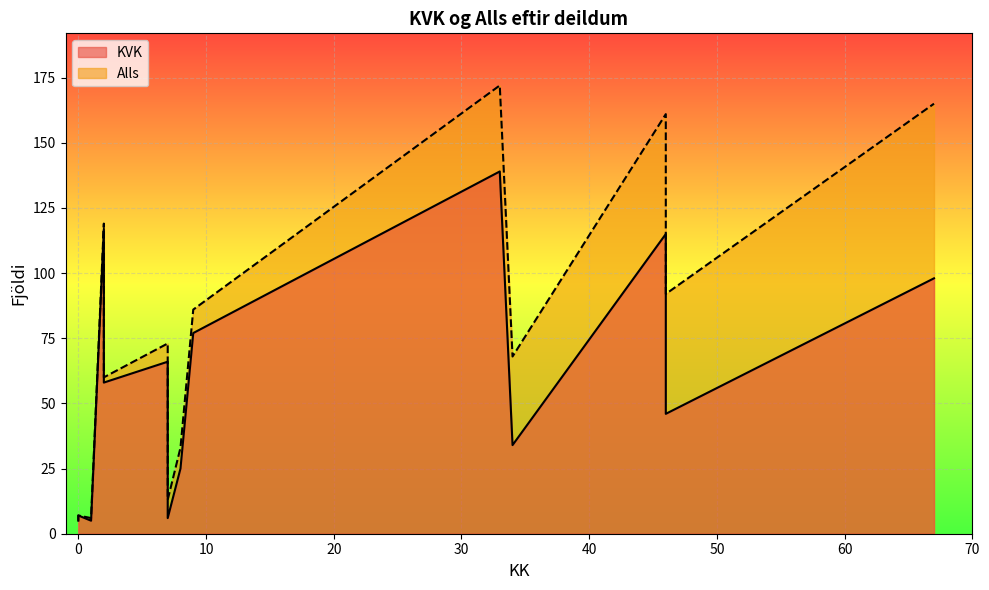

True or false: KVK and Alls intersect in this chart.

False